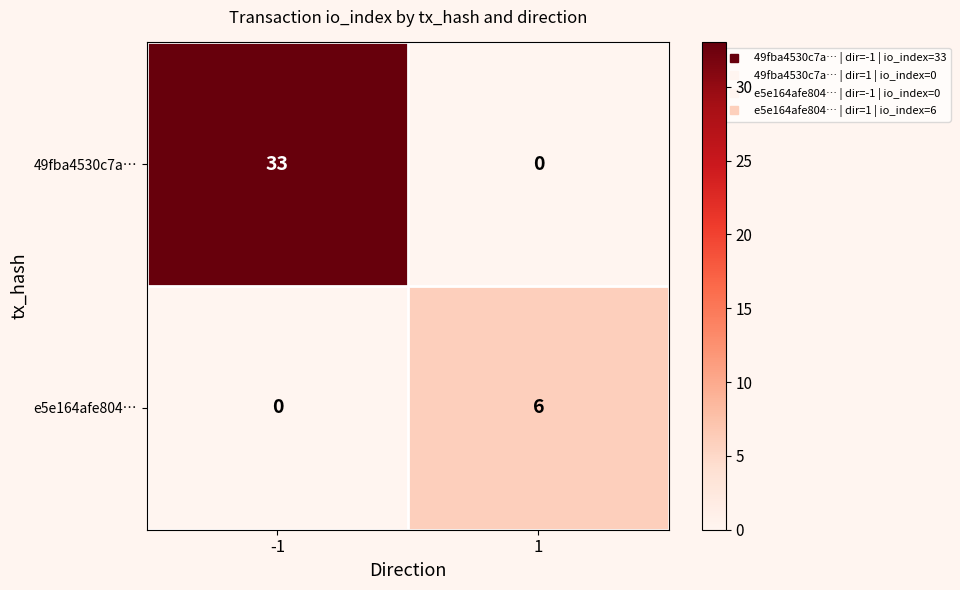

At how many categories does at least one series exceed 5?

2